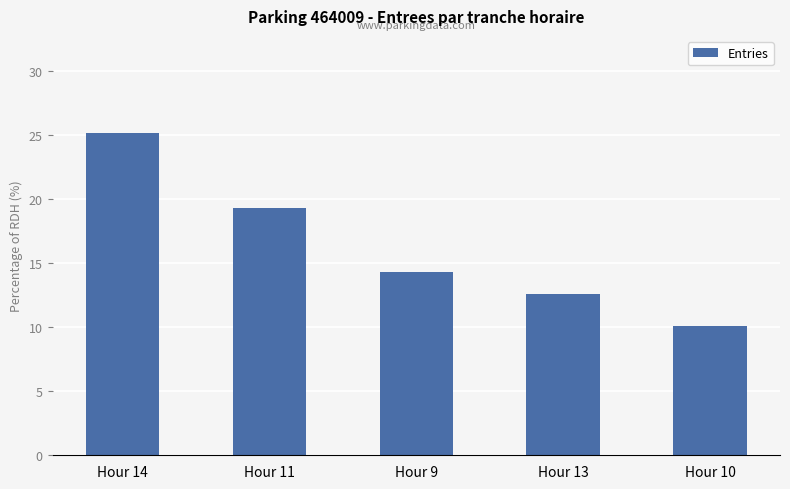

Where is the data nearest to the value 17?

Hour 11